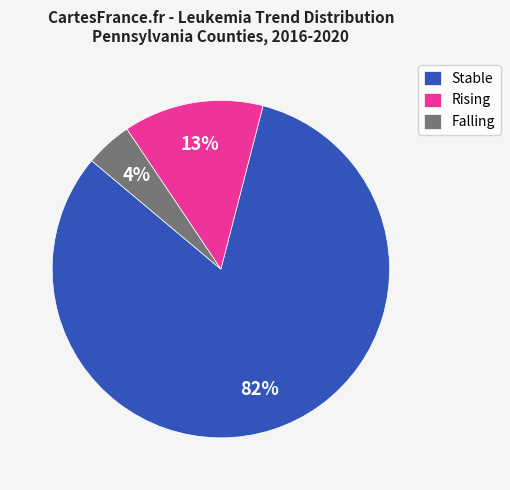

Is there any slice that represents more than half of the pie?

Yes